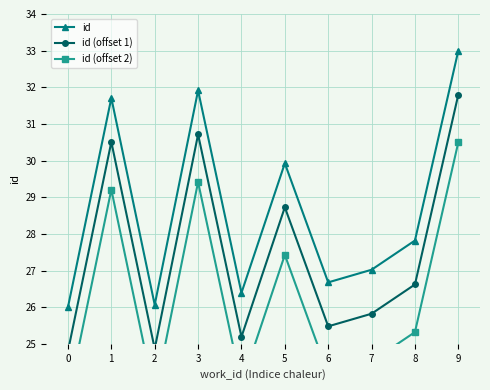

What is the total value across all series at 2?

74.5